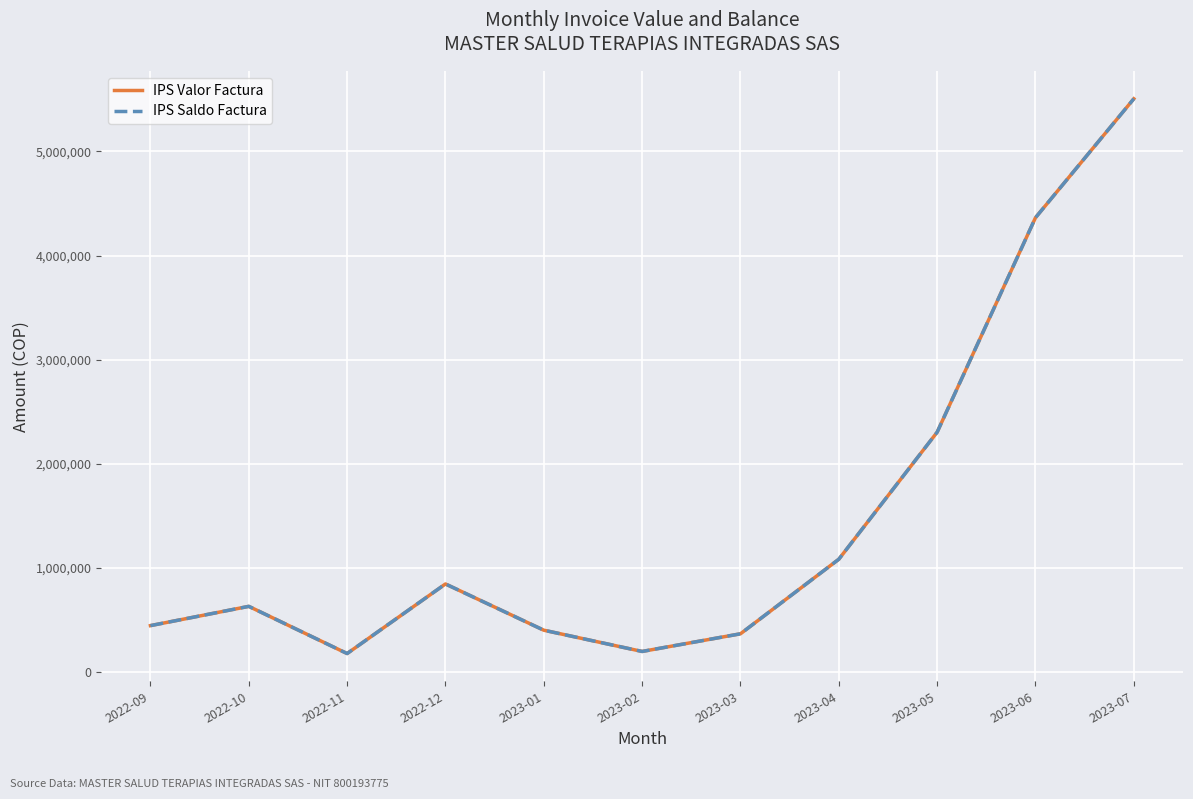

What position from the left is 2023-02?

6